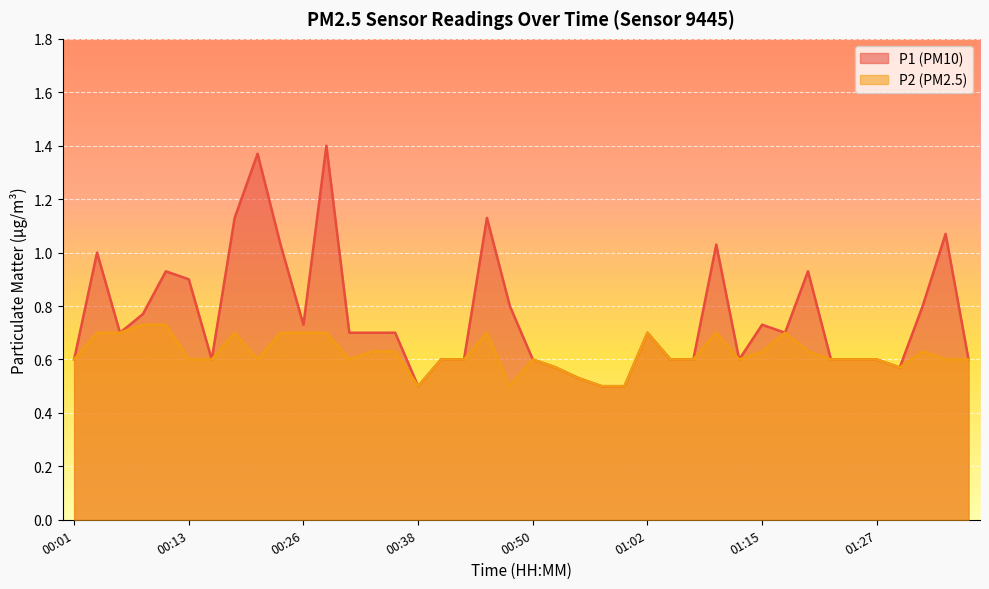

Which series has the largest range (max minus min)?

P1 (PM10)